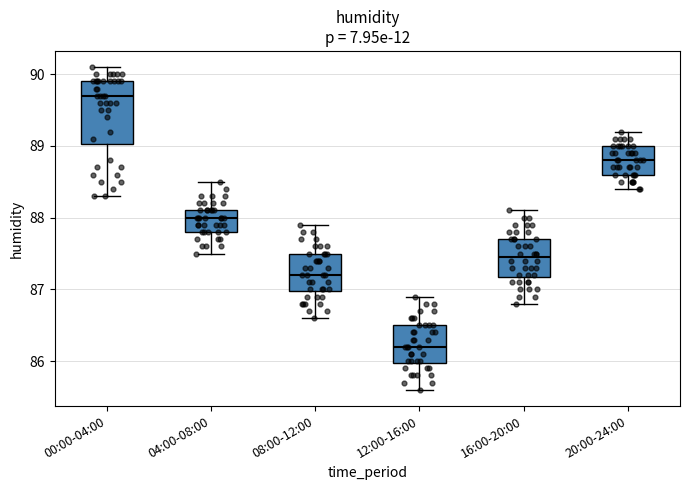

Reading left to right, read every box against the y-axis: the position of its median line, the range the box covers, and the ends of its whiskers. The values are not printed on the chart, so give them approximately, as read against the axis.

00:00-04:00: median 89.7, box 89.0 to 89.9, whiskers 88.3 to 90.1
04:00-08:00: median 88.0, box 87.8 to 88.1, whiskers 87.5 to 88.5
08:00-12:00: median 87.2, box 87.0 to 87.5, whiskers 86.6 to 87.9
12:00-16:00: median 86.2, box 86.0 to 86.5, whiskers 85.6 to 86.9
16:00-20:00: median 87.5, box 87.2 to 87.7, whiskers 86.8 to 88.1
20:00-24:00: median 88.8, box 88.6 to 89.0, whiskers 88.4 to 89.2